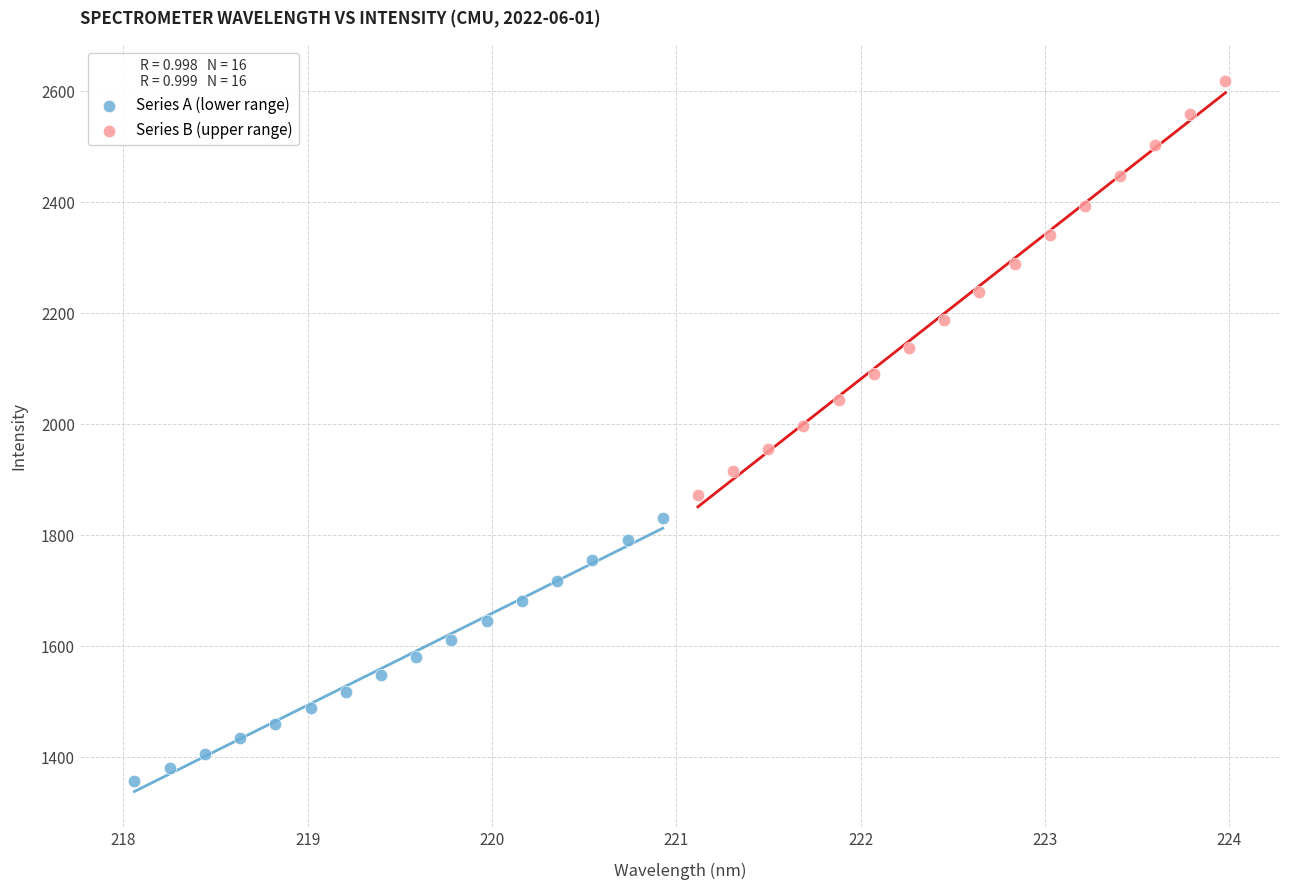

Which series contains the lowest Y value?

Series A (lower range)